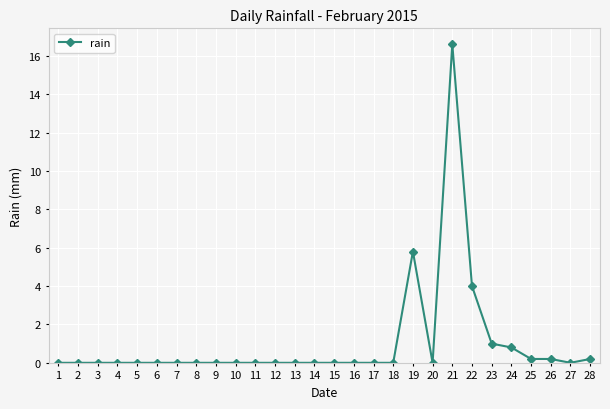

What is the average value?

1.0